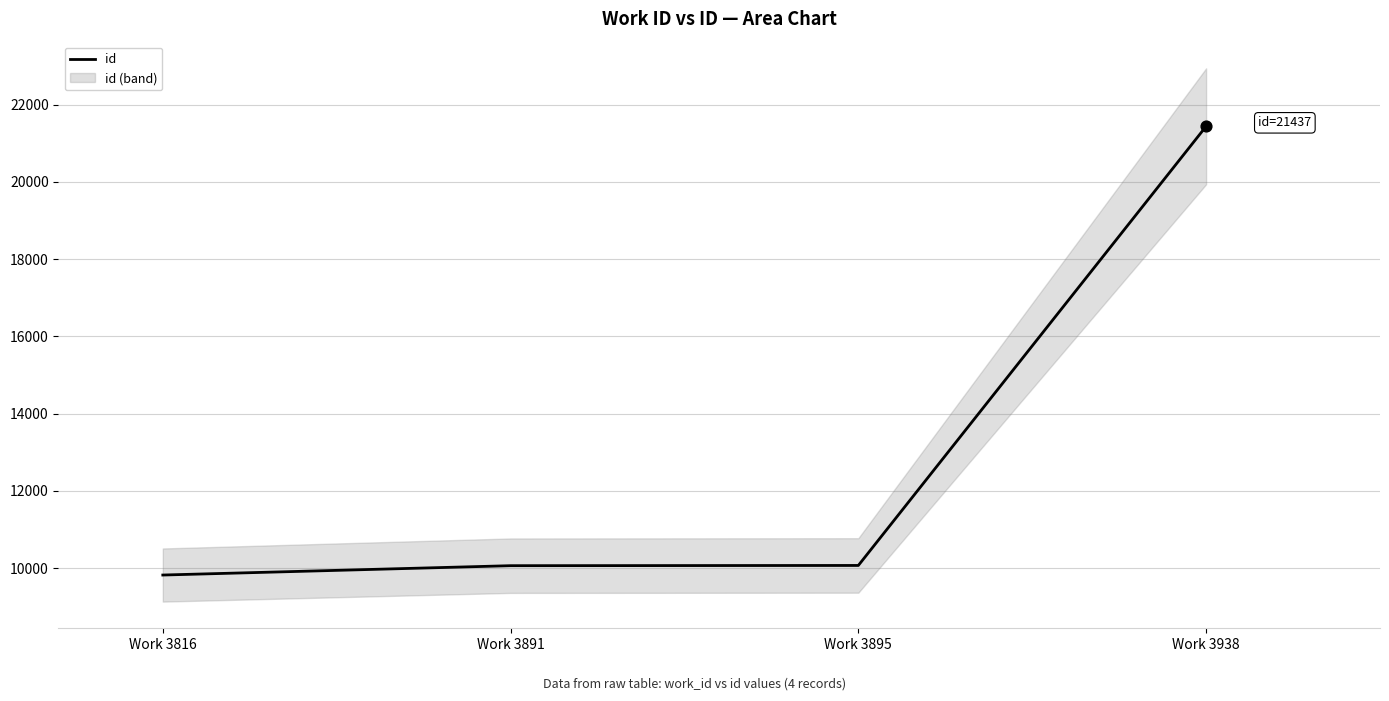

Between Work 3816 and Work 3938, which is larger?

Work 3938